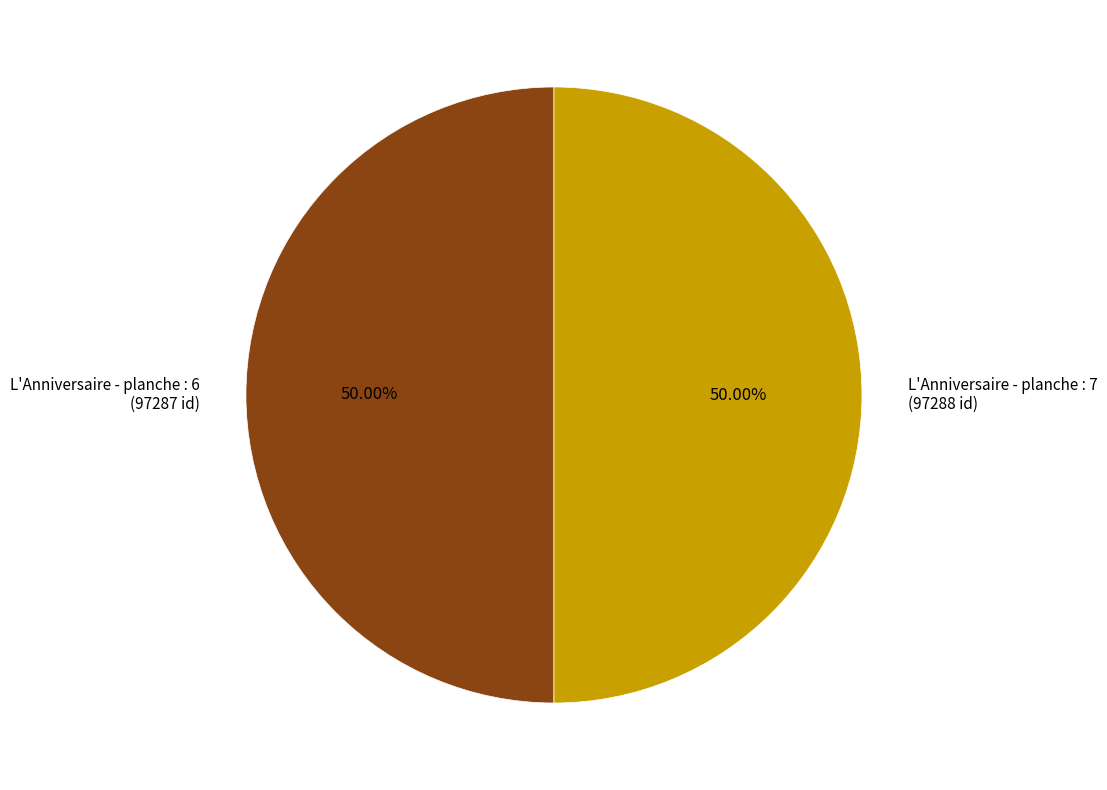

Is the sum of L'Anniversaire - planche : 6 (97287 id) and L'Anniversaire - planche : 7 (97288 id) greater than half?

Yes